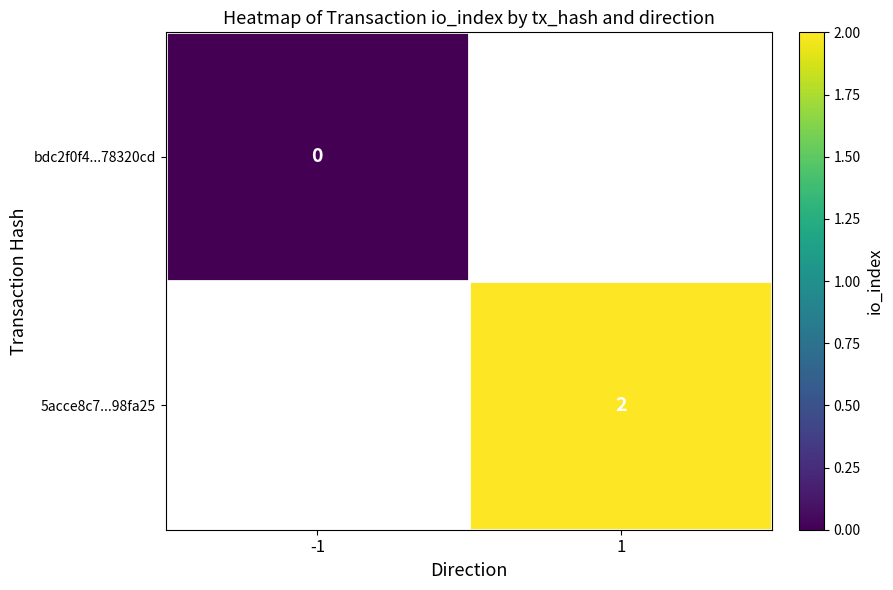

Is the value of 5acce8c7...98fa25 at 1 greater than the value of bdc2f0f4...78320cd at -1?

Yes